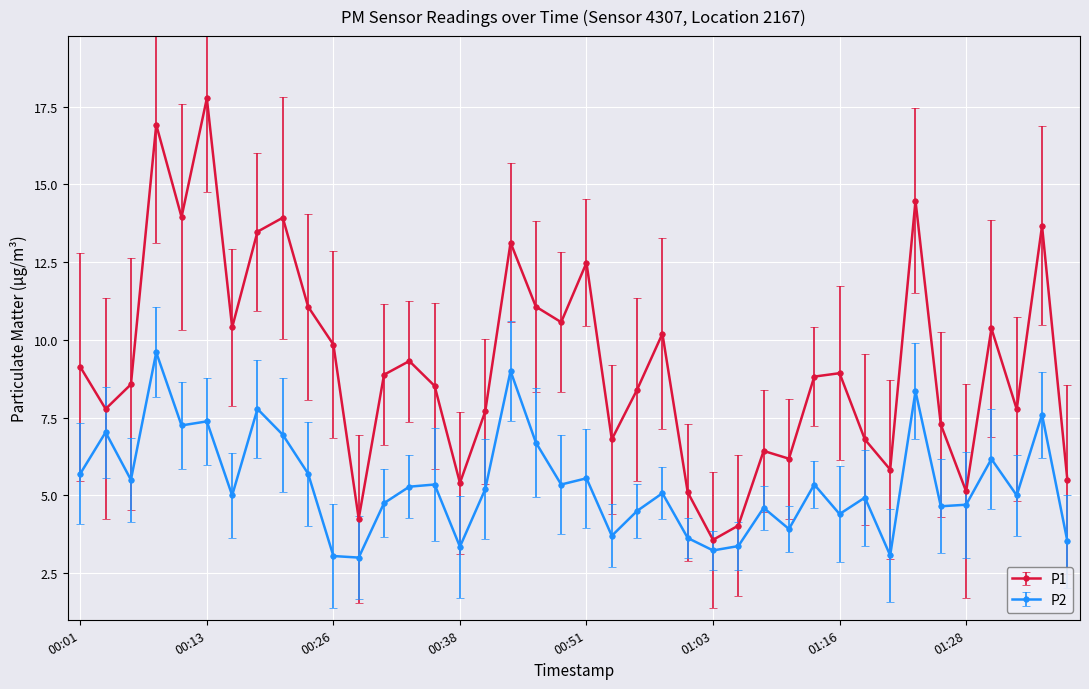

True or false: P2 and P1 cross at least once.

False